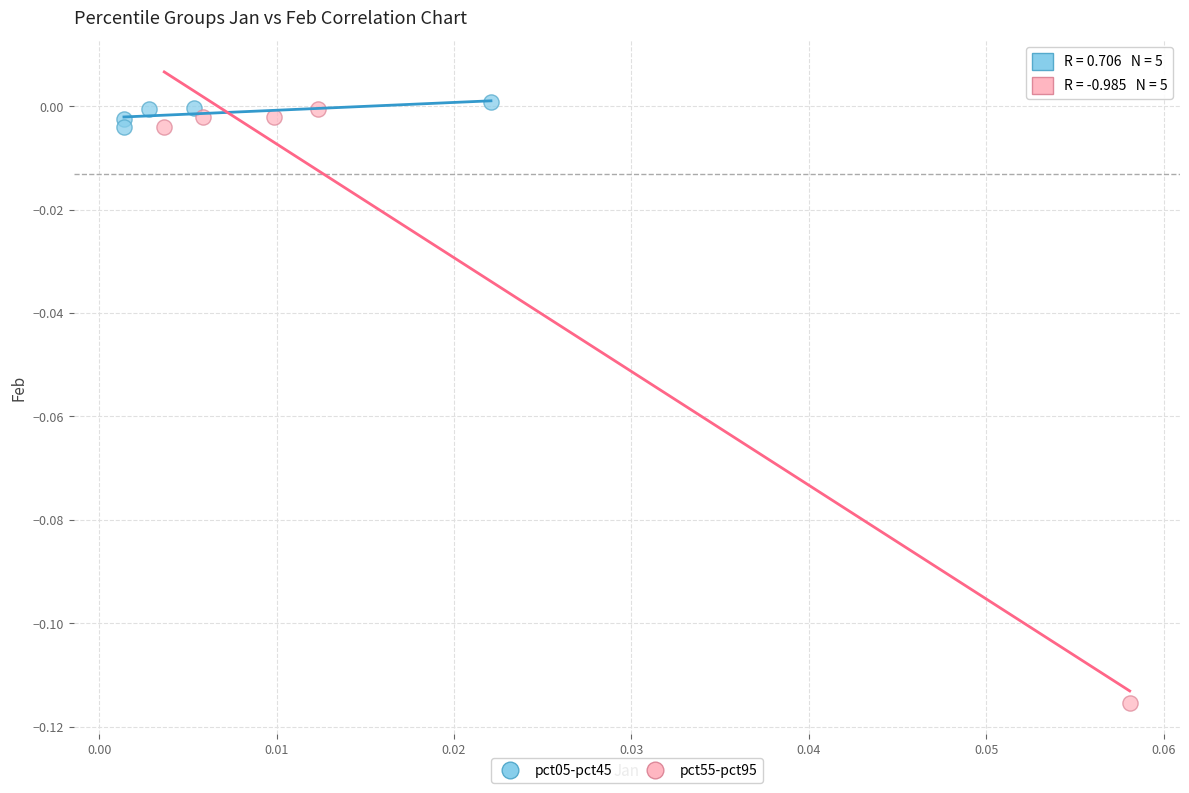

Which series reaches the maximum Y coordinate?

pct05-pct45